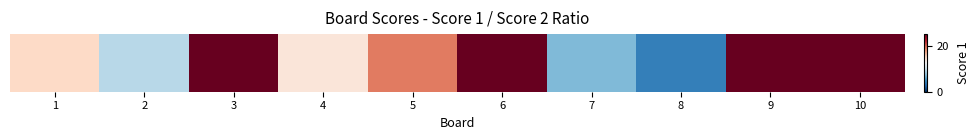

Reading left to right, what are all the values shown in this chart?

15	9	25	14	19	25	7	4	25	25